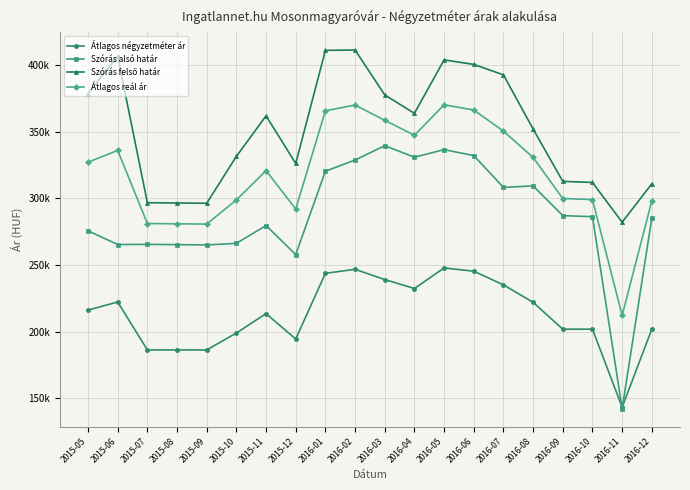

Reading right to left, extract all data points from this chart.

Átlagos négyzetméter ár: 2016-12=201936	2016-11=143415	2016-10=201936	2016-09=201936	2016-08=222059	2016-07=235183	2016-06=245406	2016-05=247844	2016-04=232420	2016-03=239158	2016-02=246808	2016-01=243813	2015-12=194562	2015-11=213610	2015-10=199072	2015-09=186388	2015-08=186388	2015-07=186388	2015-06=222335	2015-05=216226
Szórás alsó határ: 2016-12=285230	2016-11=142285	2016-10=286248	2016-09=287052	2016-08=309370	2016-07=308194	2016-06=332071	2016-05=336509	2016-04=330846	2016-03=339480	2016-02=328733	2016-01=320381	2015-12=257863	2015-11=279652	2015-10=266258	2015-09=265097	2015-08=265306	2015-07=265516	2015-06=265386	2015-05=275687
Szórás felső határ: 2016-12=310910	2016-11=282125	2016-10=311928	2016-09=312732	2016-08=351962	2016-07=392568	2016-06=400409	2016-05=403793	2016-04=363726	2016-03=377522	2016-02=411203	2016-01=410937	2015-12=326159	2015-11=361864	2015-10=331450	2015-09=296331	2015-08=296540	2015-07=296750	2015-06=406486	2015-05=378539
Átlagos reál ár: 2016-12=298070	2016-11=212205	2016-10=299088	2016-09=299892	2016-08=330666	2016-07=350381	2016-06=366240	2016-05=370151	2016-04=347286	2016-03=358501	2016-02=369968	2016-01=365659	2015-12=292011	2015-11=320758	2015-10=298854	2015-09=280714	2015-08=280923	2015-07=281133	2015-06=335936	2015-05=327113